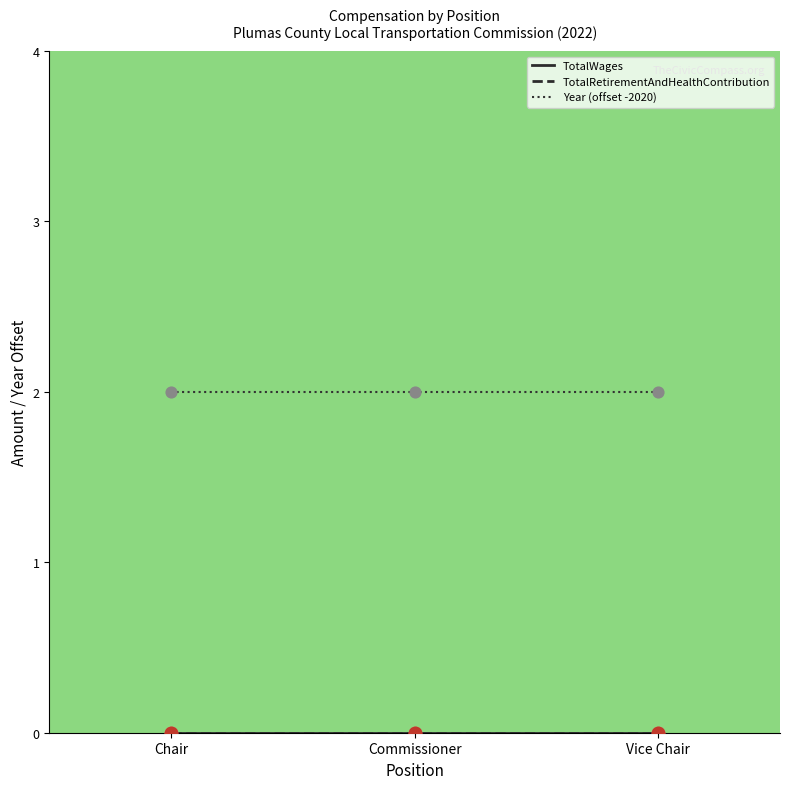

What is the total value across all series at Vice Chair?

2